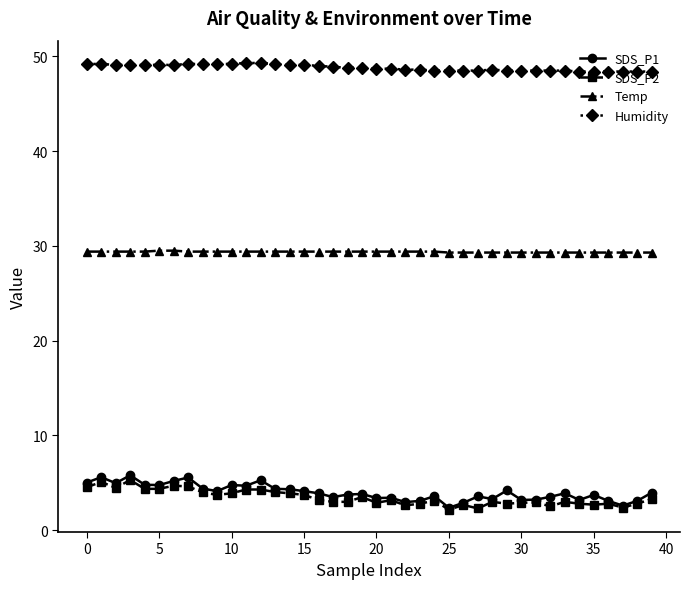

What is the maximum value shown in the chart?

49.3